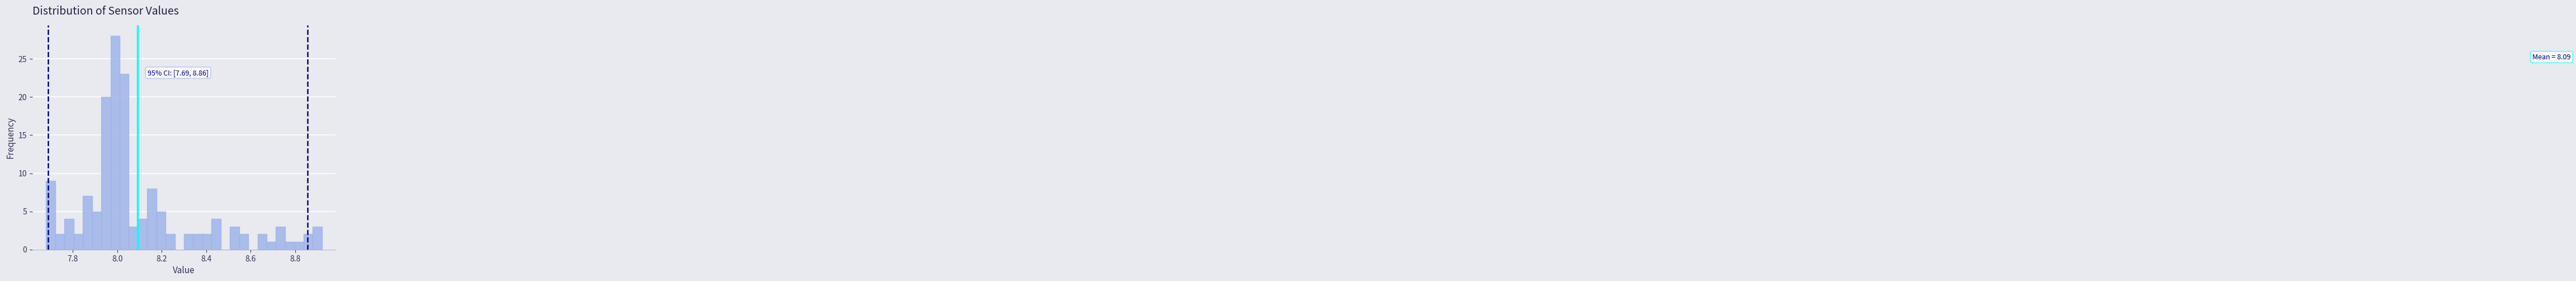

Read against the x-axis, roughly where is the centre of the tallest bar?

8.00